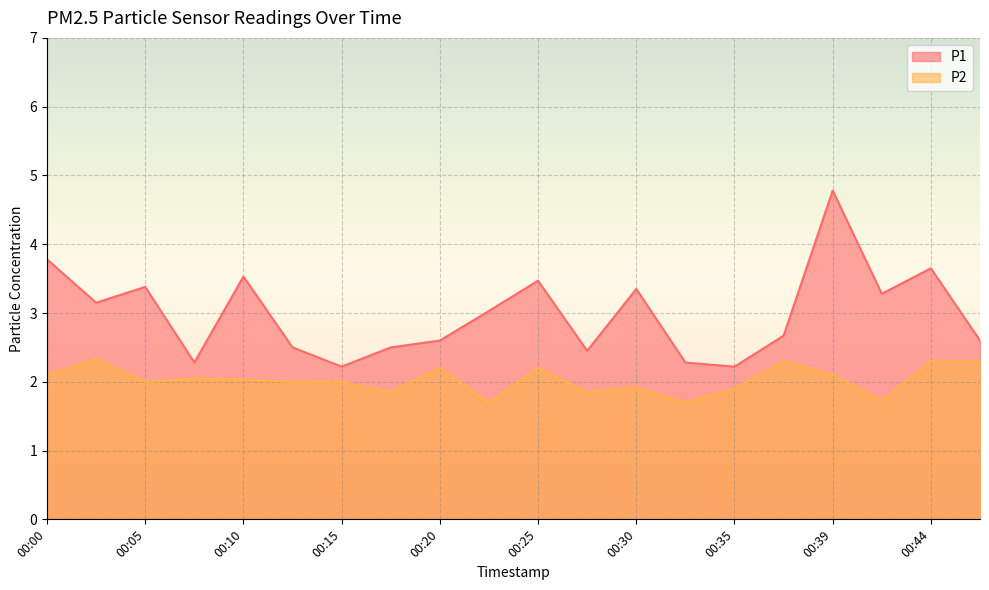

True or false: P2 has a value of 3.7 at 00:03.

False